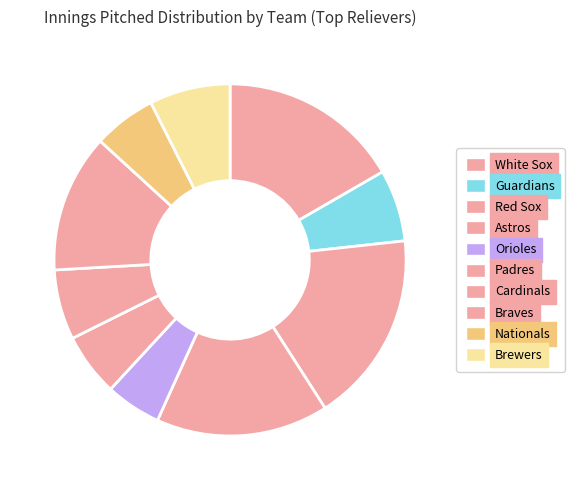

Approximately how many times larger is the value at Braves compared to Cardinals?

2.0